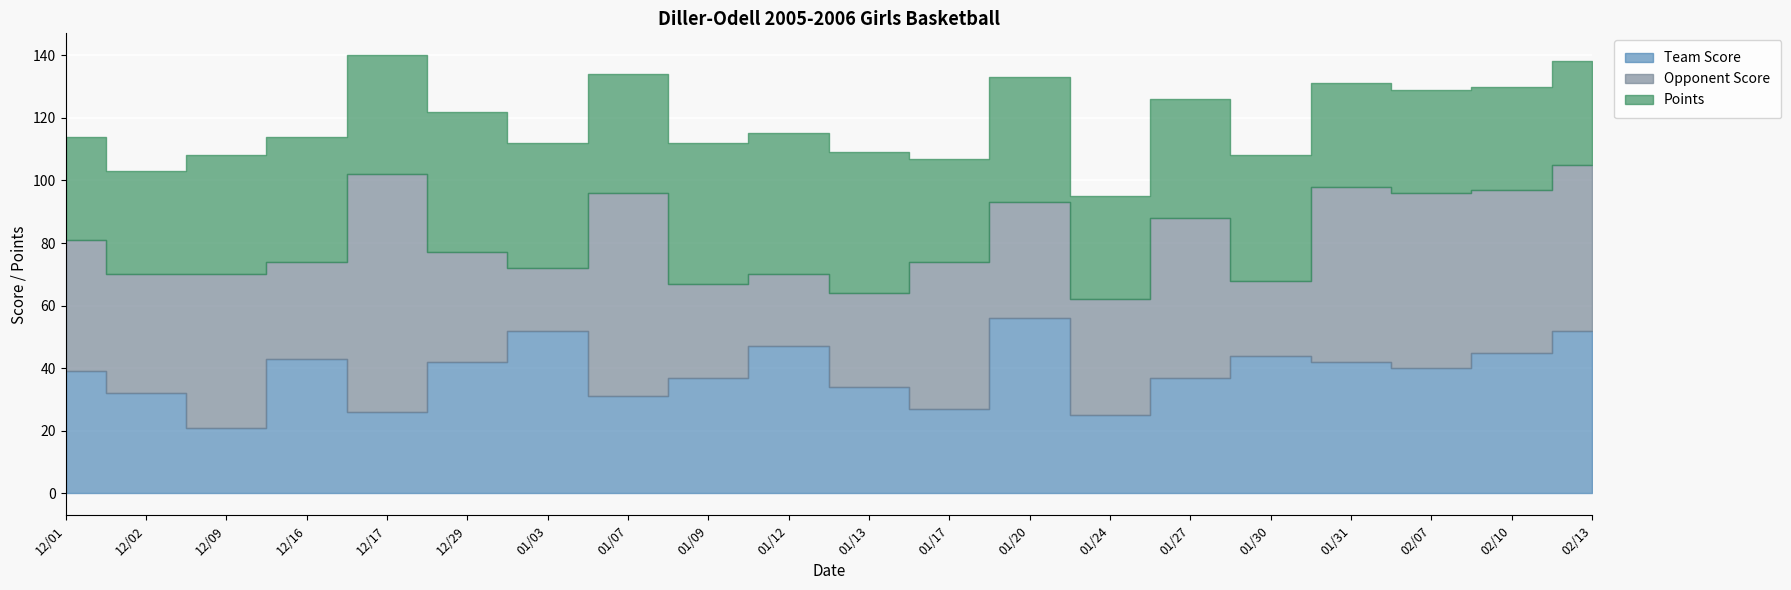

Reading right to left, extract all data points from this chart.

Team Score: 52	45	40	42	44	37	25	56	27	34	47	37	31	52	42	26	43	21	32	39
Opponent Score: 53	52	56	56	24	51	37	37	47	30	23	30	65	20	35	76	31	49	38	42
Points: 33	33	33	33	40	38	33	40	33	45	45	45	38	40	45	38	40	38	33	33